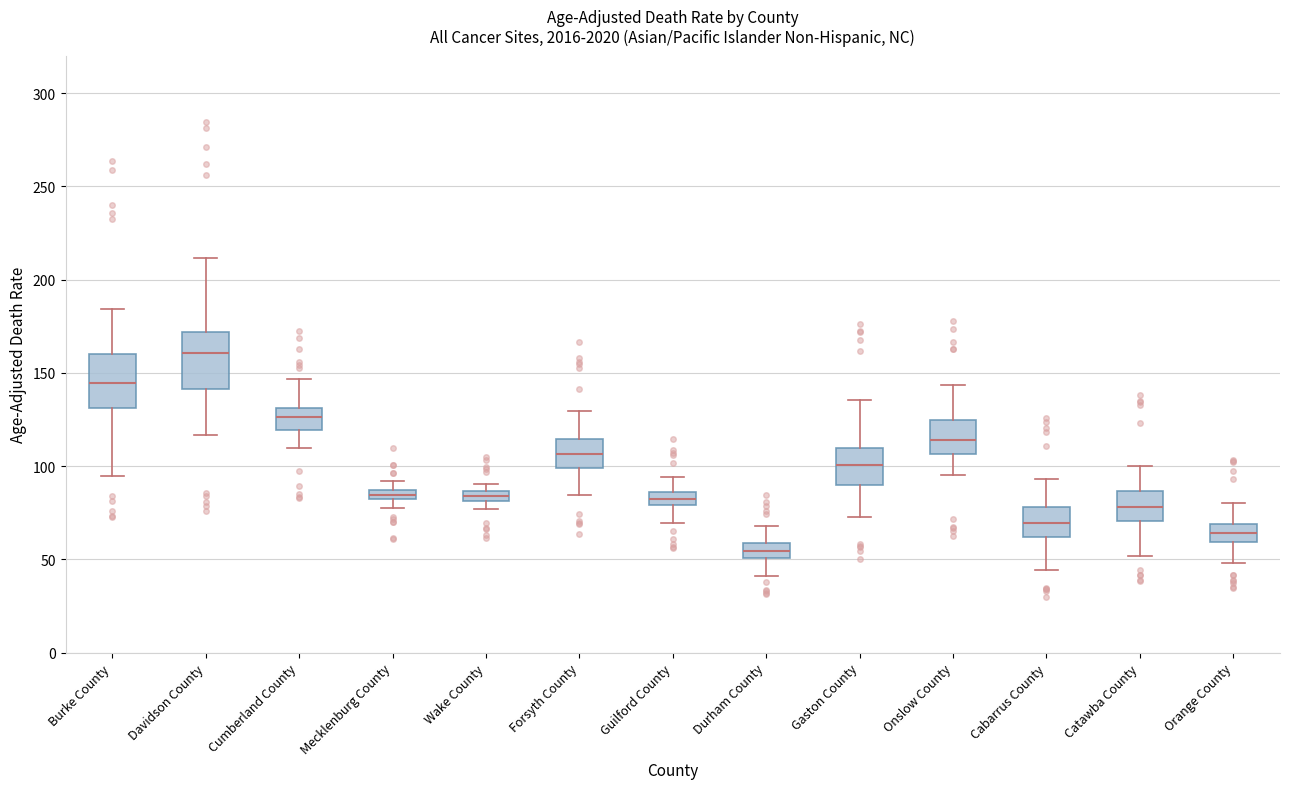

Which box has the highest median line?

Davidson County